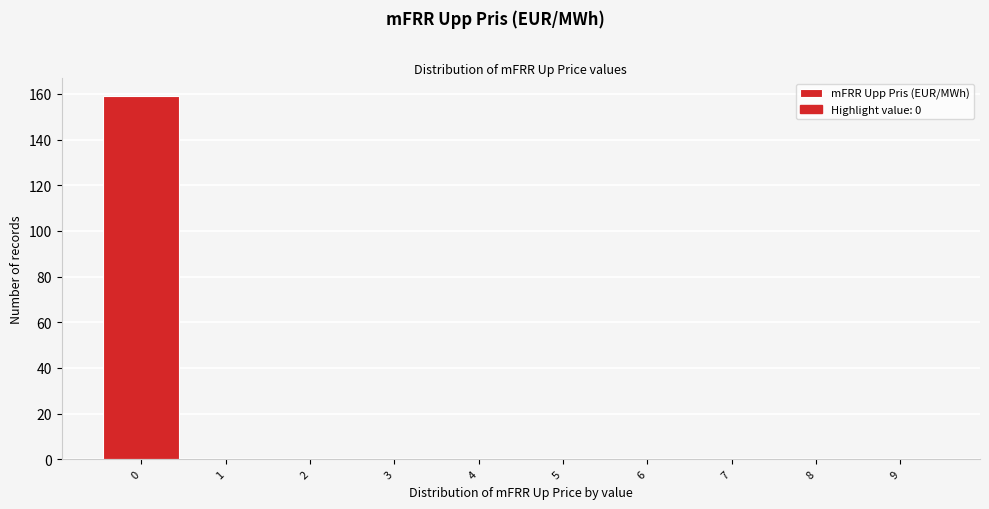

Reading right to left, extract all data points from this chart.

9=0	8=0	7=0	6=0	5=0	4=0	3=0	2=0	1=0	0=159